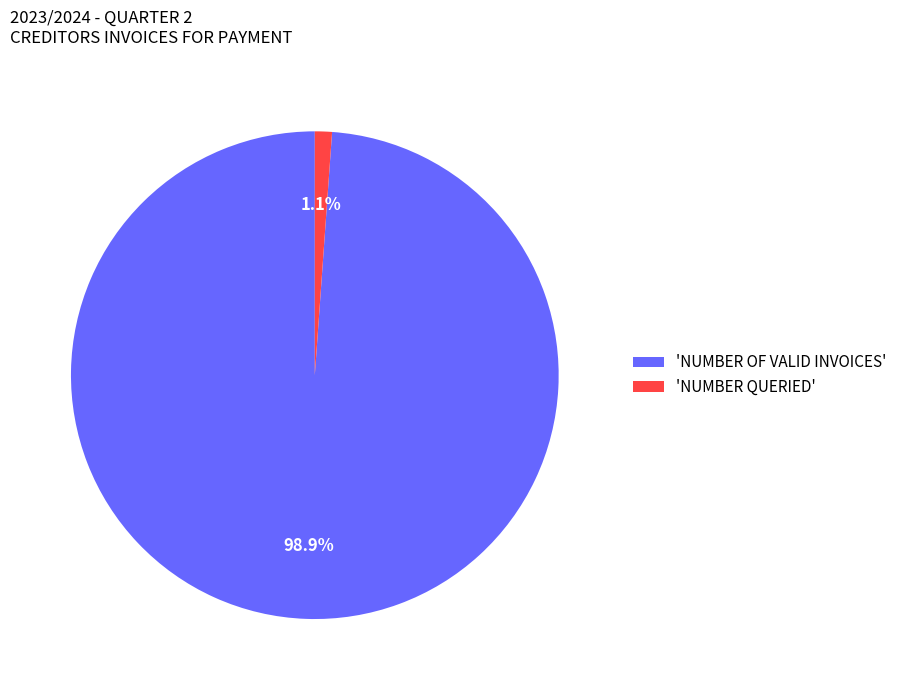

Which slice represents more than half of the pie?

'NUMBER OF VALID INVOICES'